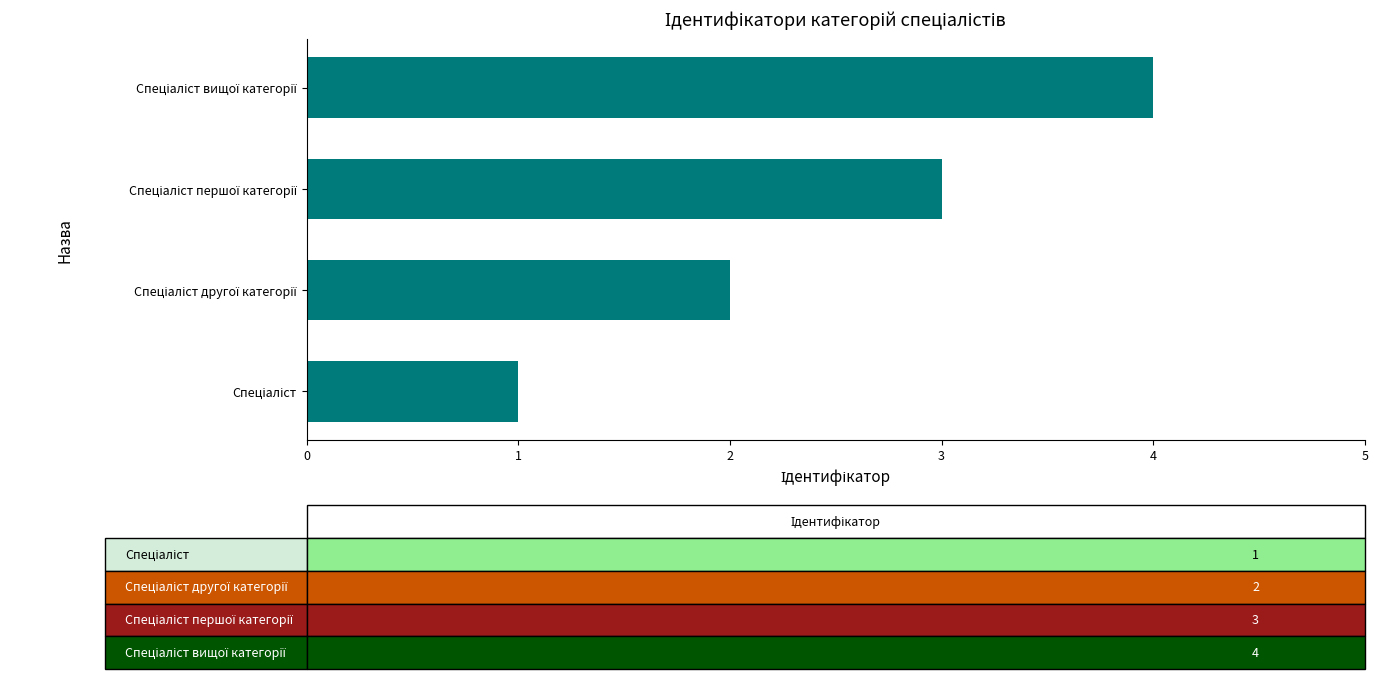

Does the chart contain any negative values?

No